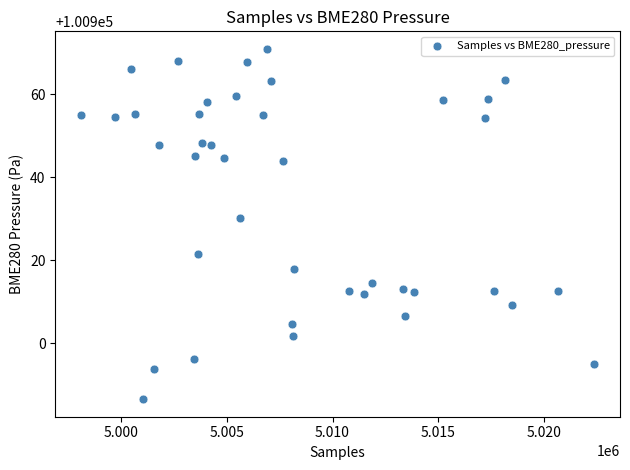

What Y value in the scatter plot is closest to 100928?

100930.2